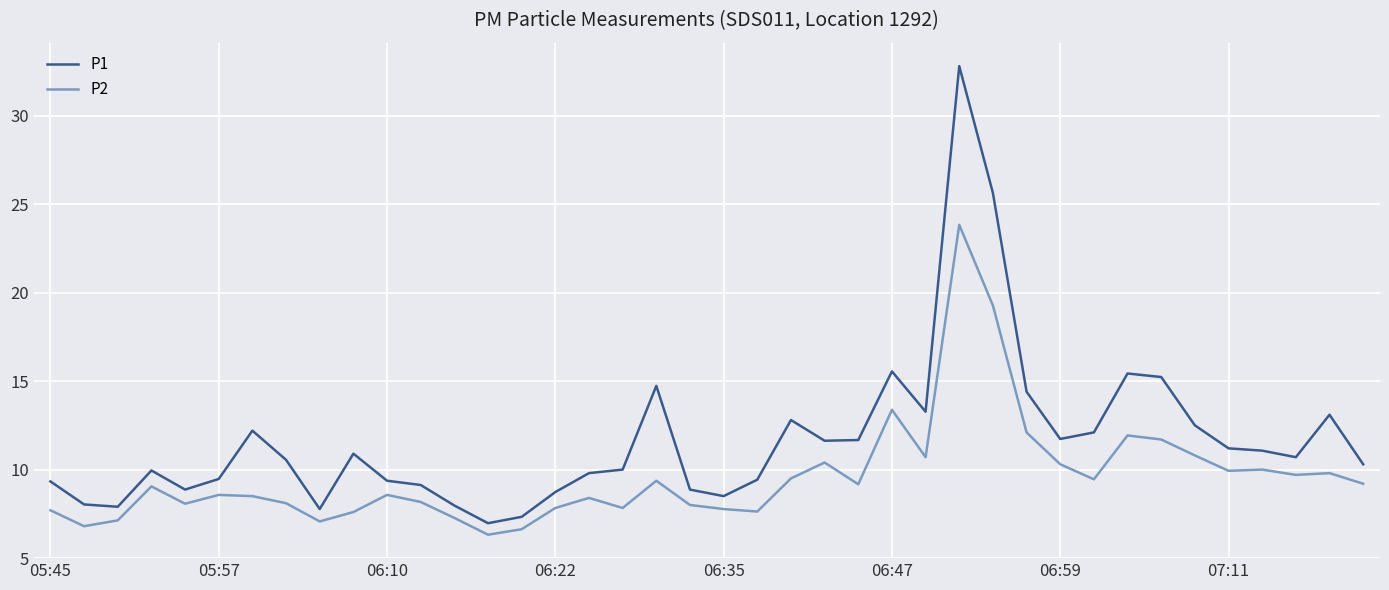

What is the difference between the maximum and minimum values in the P1 series?

25.8